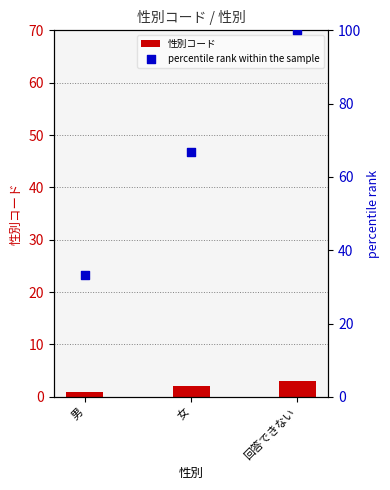

At which category is the sum across all series the highest?

回答できない